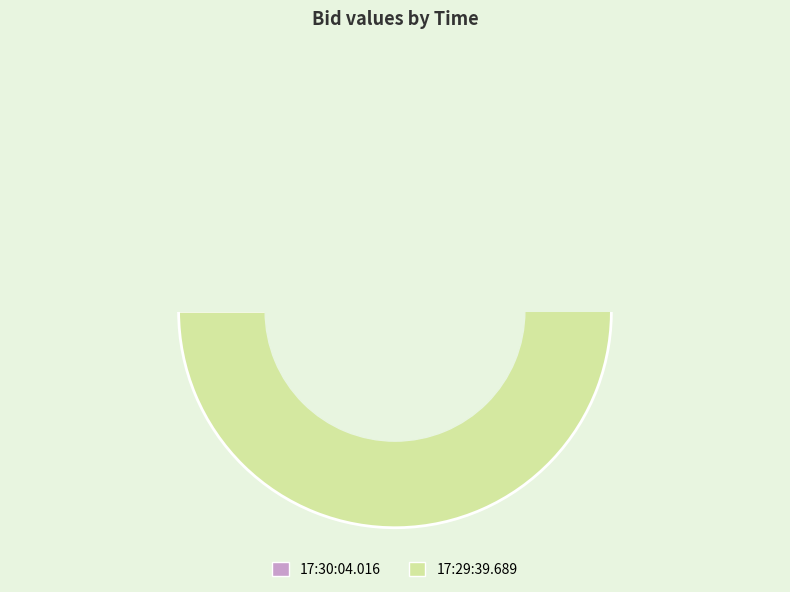

To the nearest percent, what percentage of the pie is 17:30:04.016?

49%